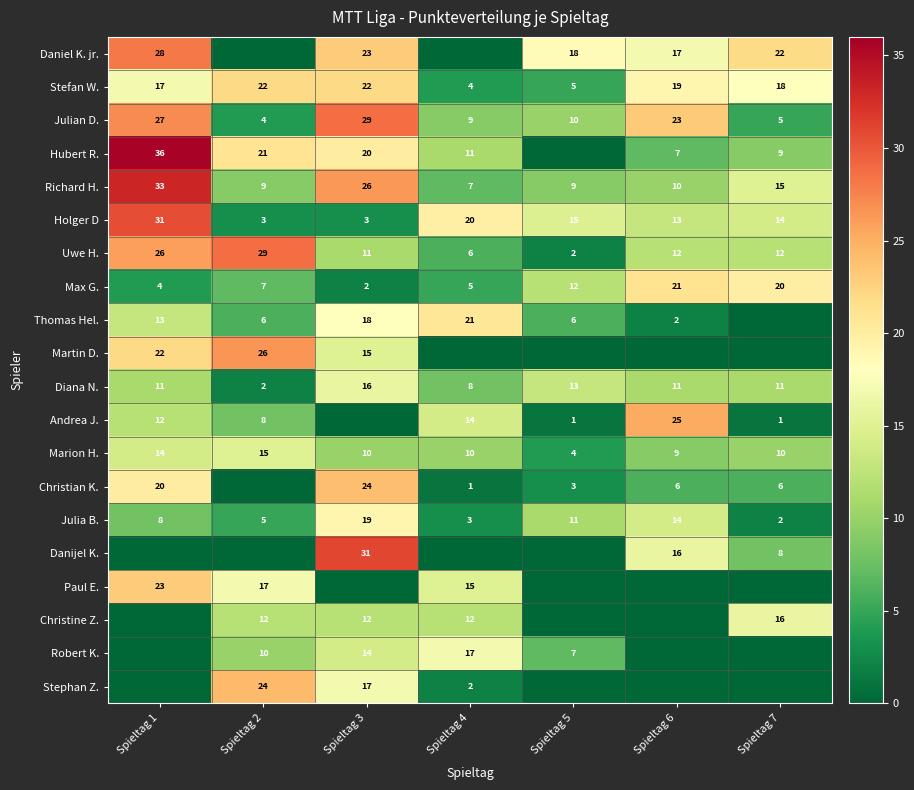

At which category is the sum across all series the highest?

Spieltag 1